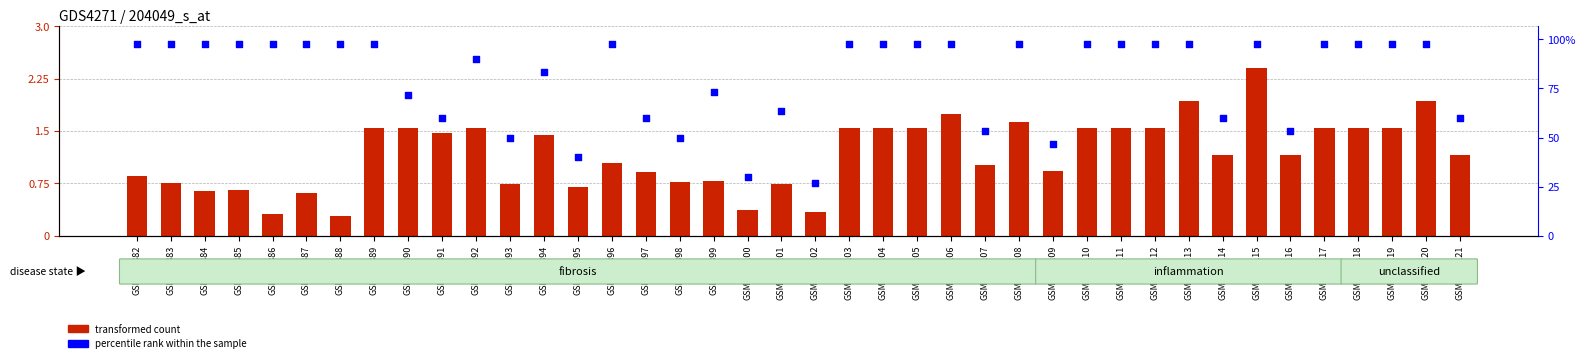

Which series has the largest total across all categories?

transformed count